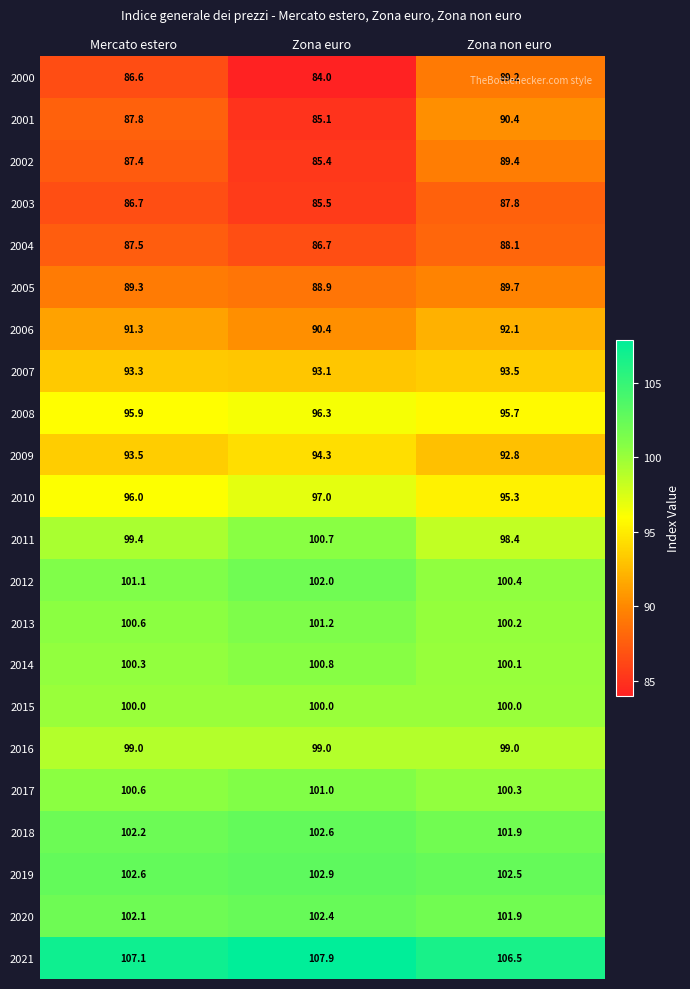

What is the average value of the 2010 series?

96.1